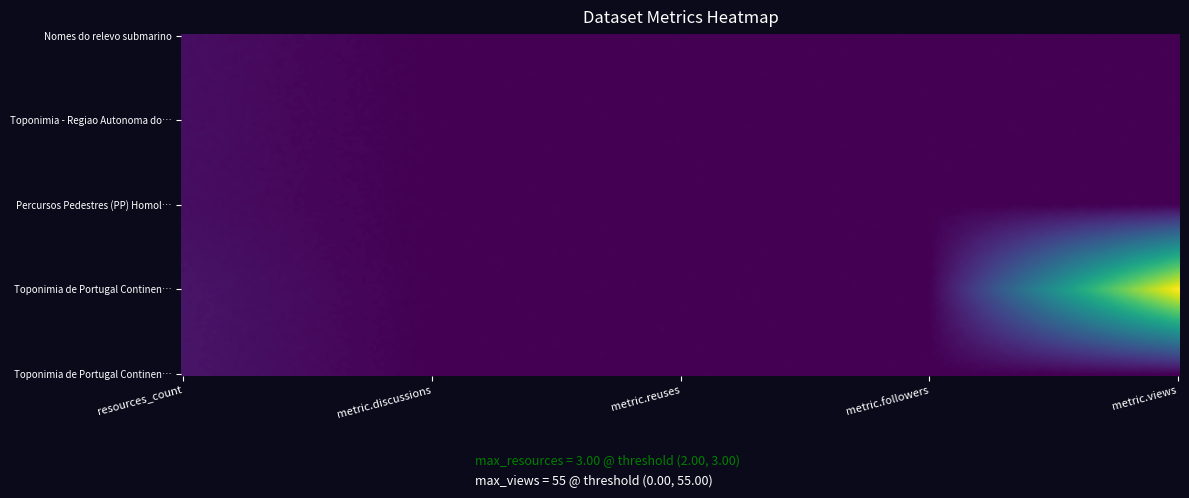

What is the highest value of the Nomes do relevo submarino series?

2